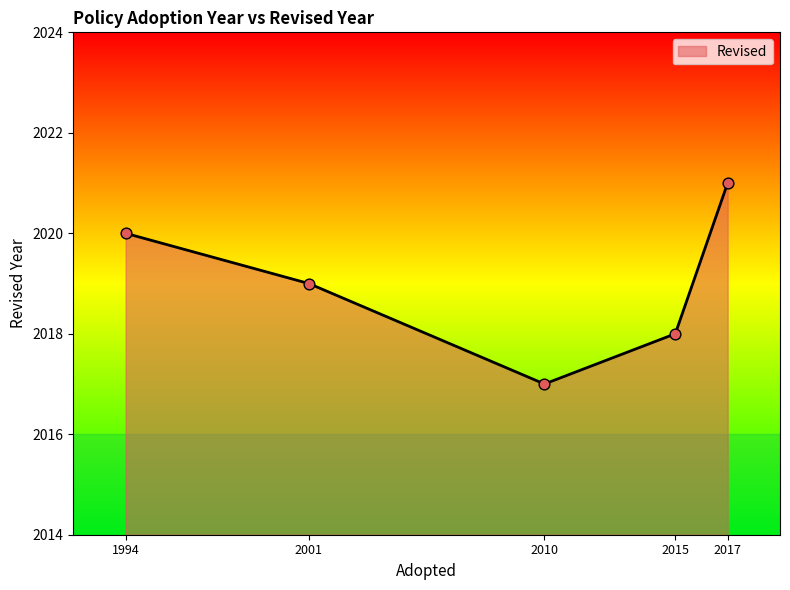

Approximately how many times larger is the value at 1994 compared to 2017?

1.0